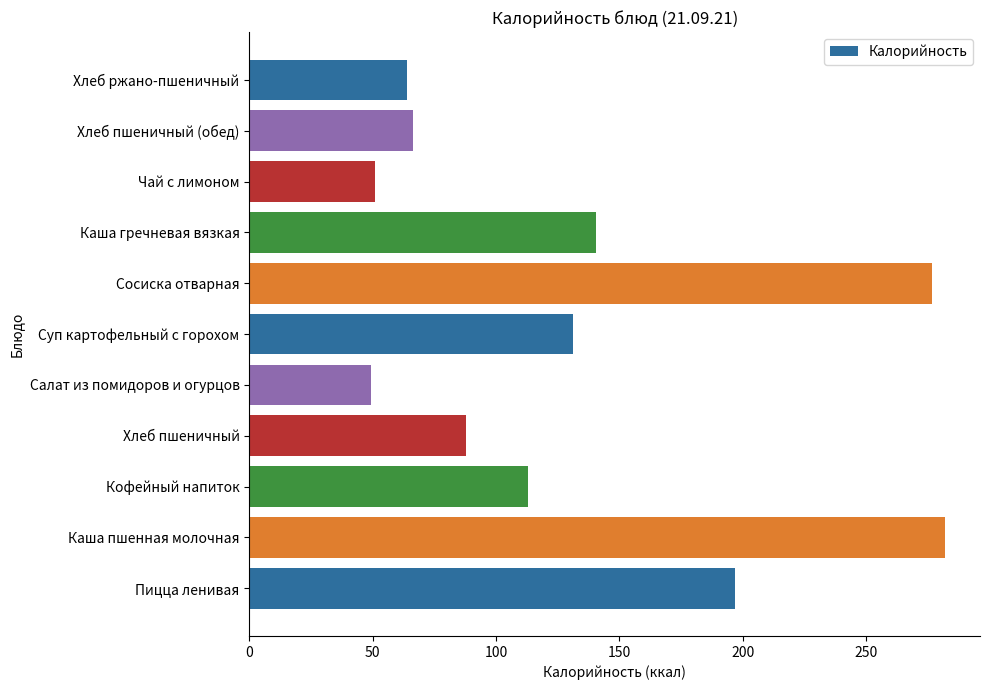

Is it true that the value at Чай с лимоном is 83.9?

False